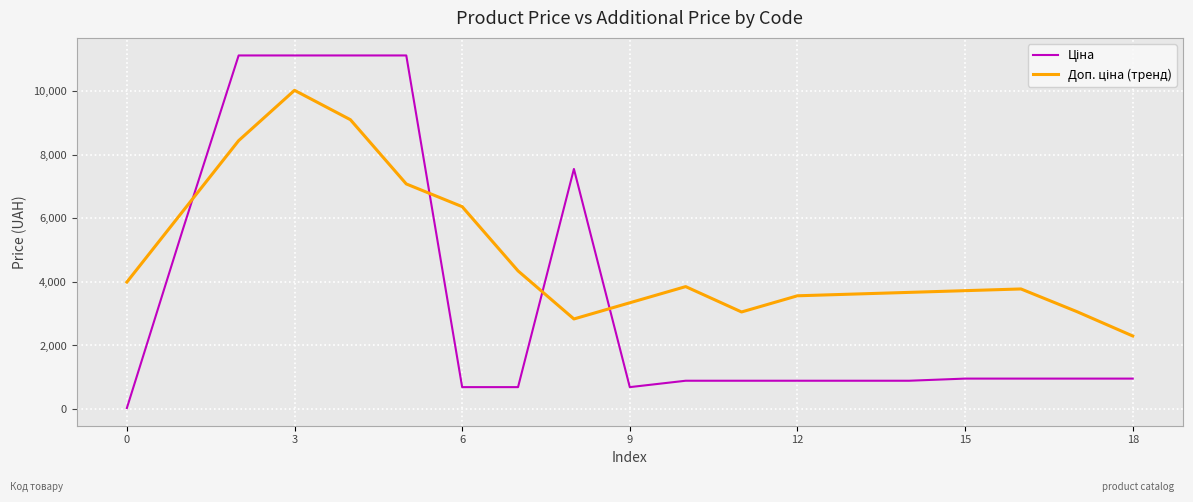

What is the label of the 3rd point from the right?

16